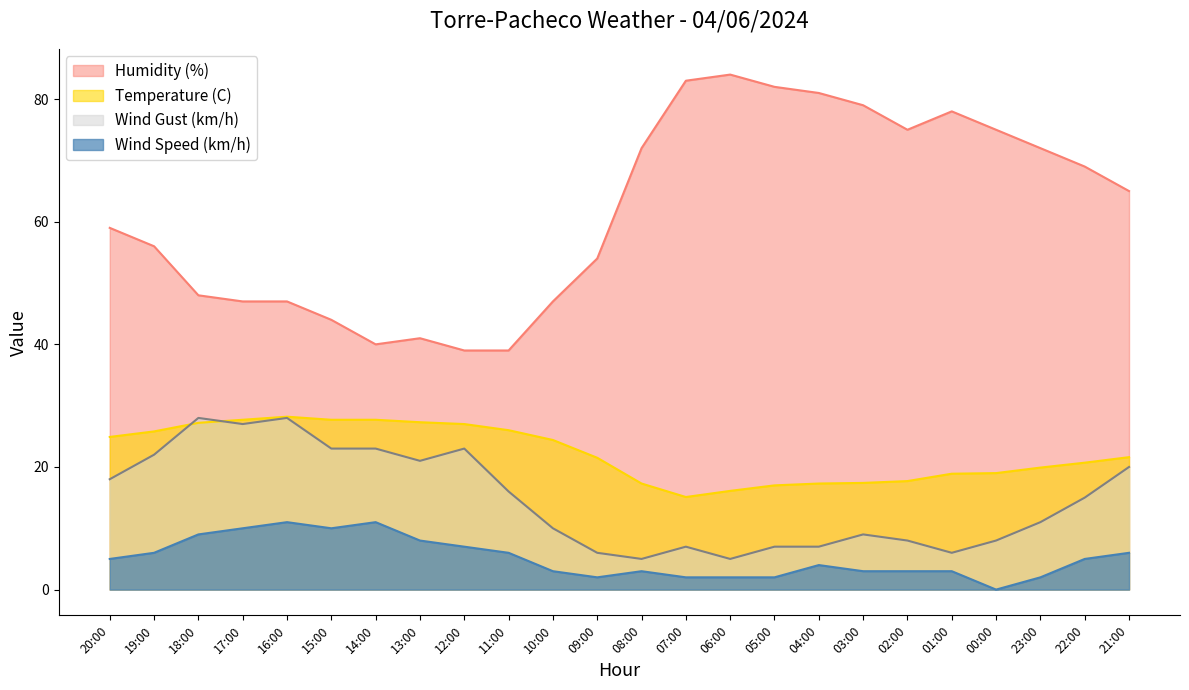

Is the value of Humidity (%) at 23:00 greater than the value of Temperature (C) at 00:00?

Yes